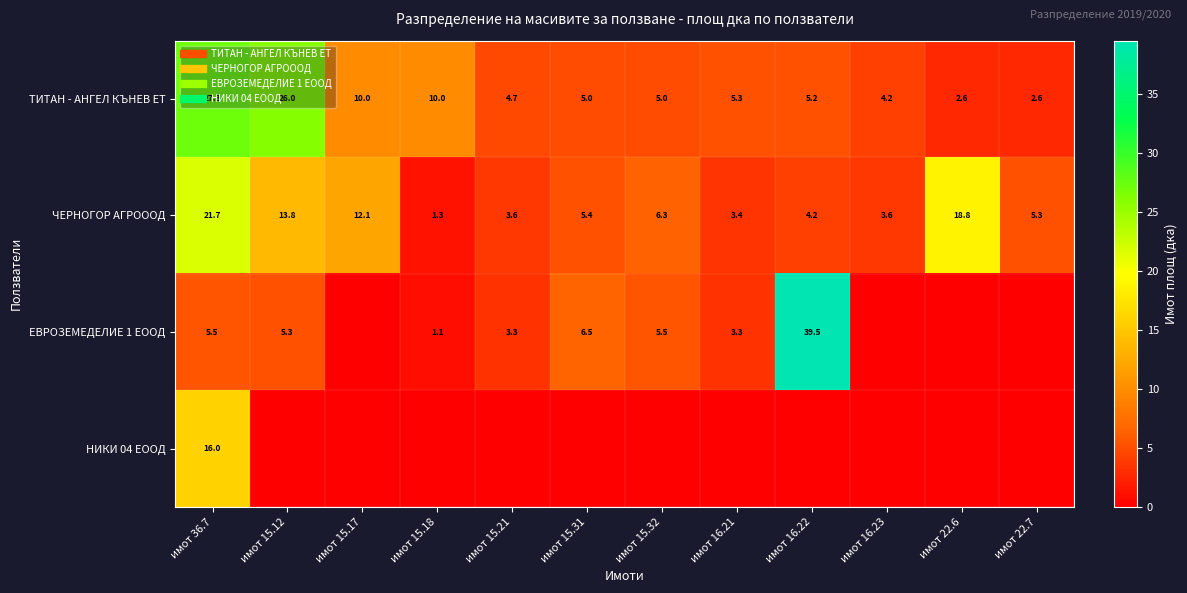

Which label corresponds to the smallest value in the chart?

имот 15.17